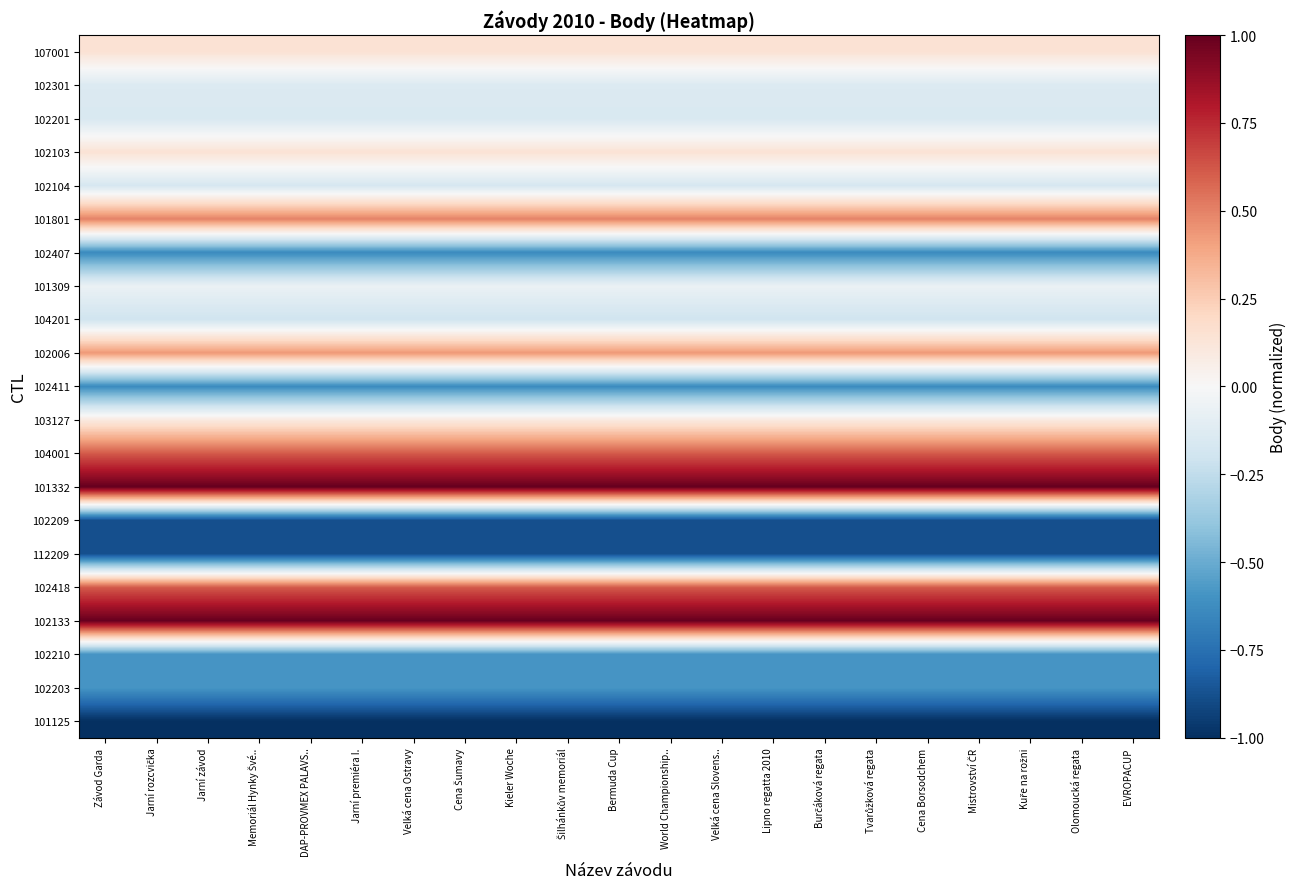

At which category does the chart reach its minimum across all series?

Závod Garda